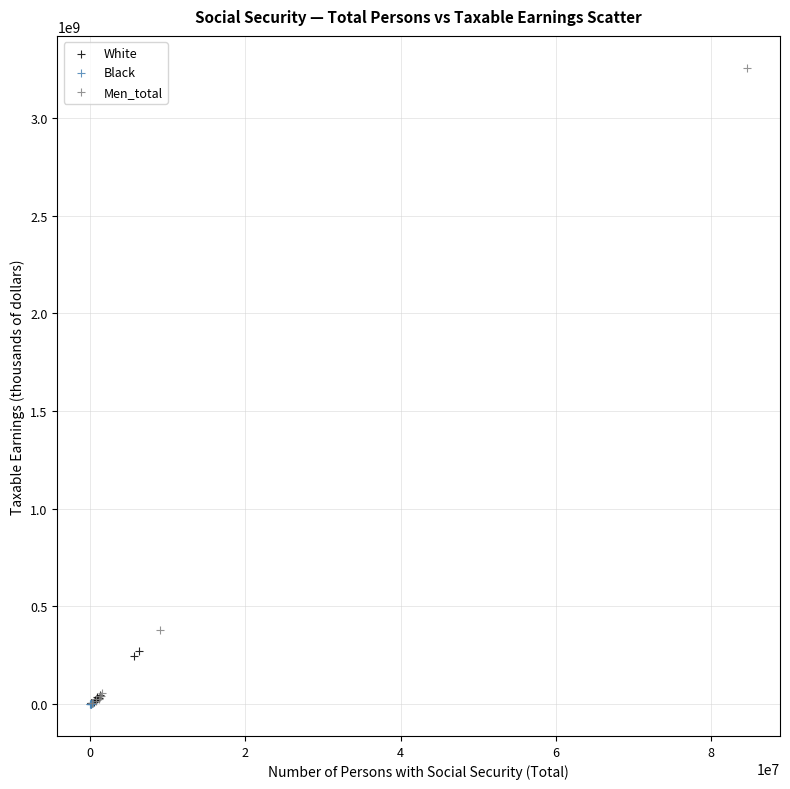

What are all the series names shown in the legend?

White, Black, Men_total